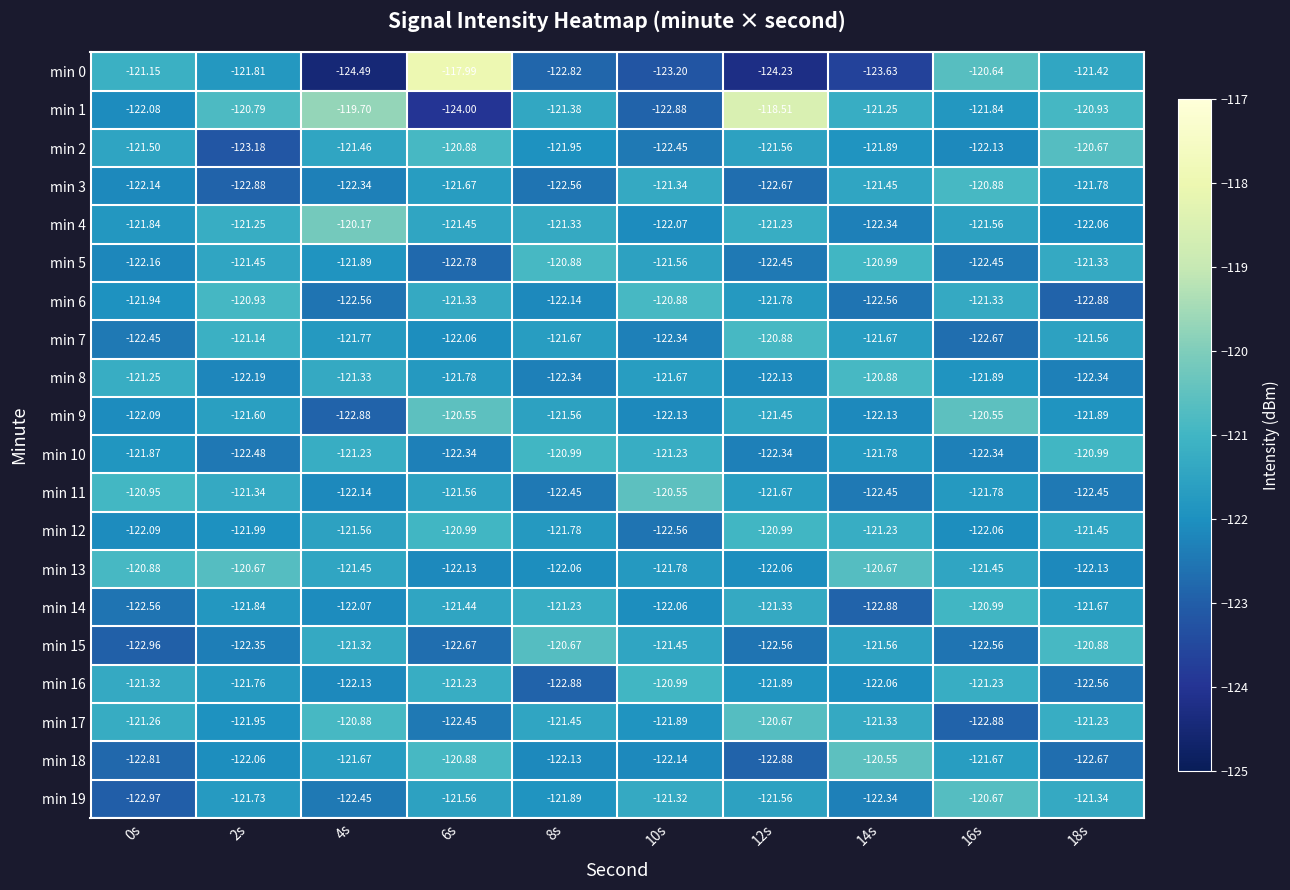

Is the value of min 7 at 10s greater than the value of min 4 at 0s?

No